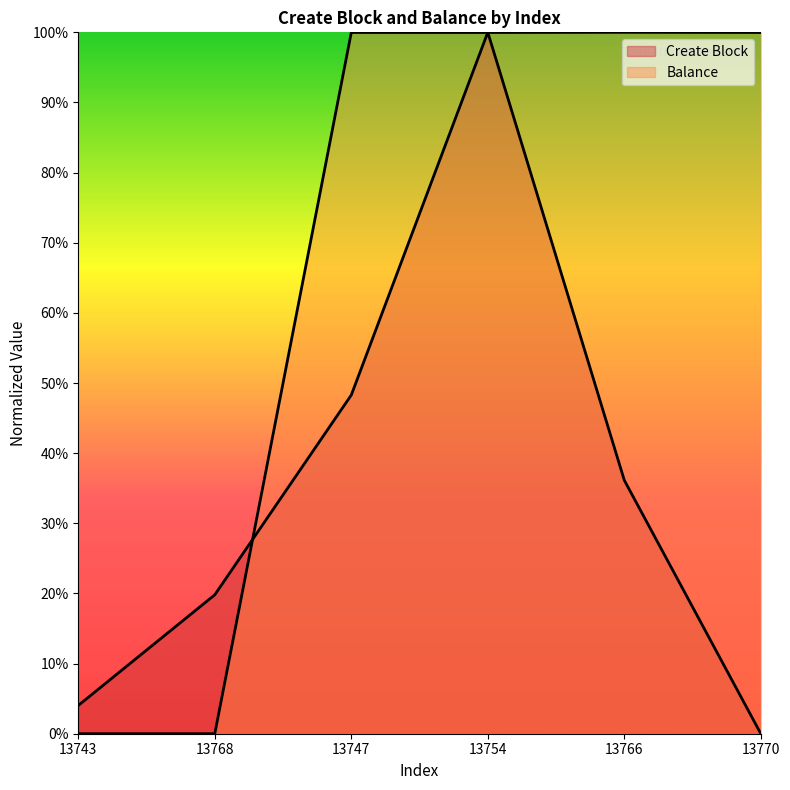

In Balance, how many points are lower than both neighbors (excluding endpoints)?

1